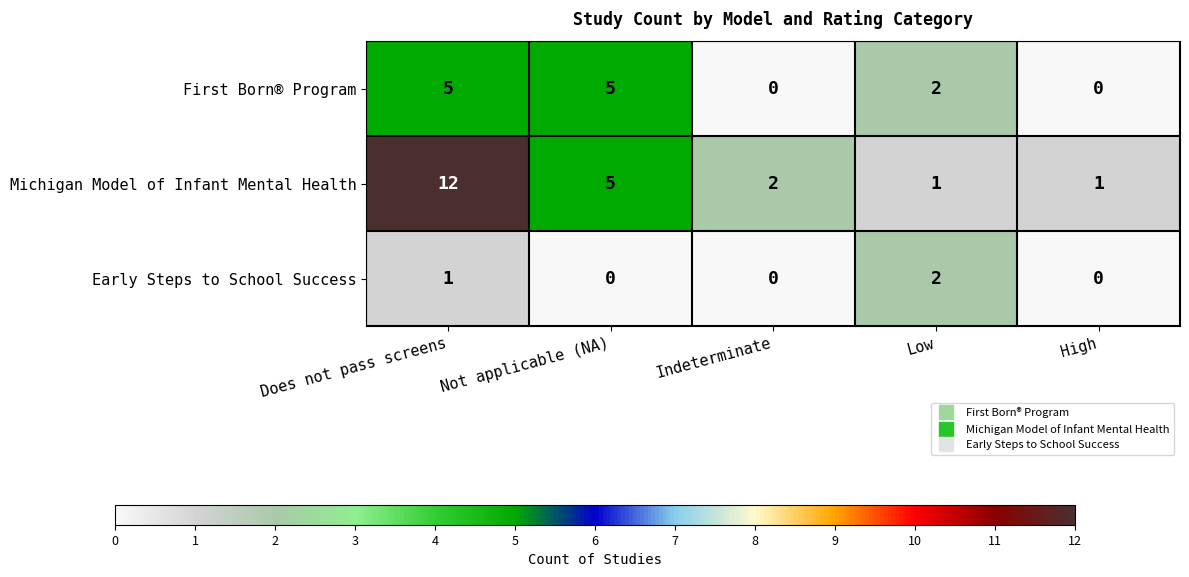

How many values in the First Born® Program series are below 2?

2